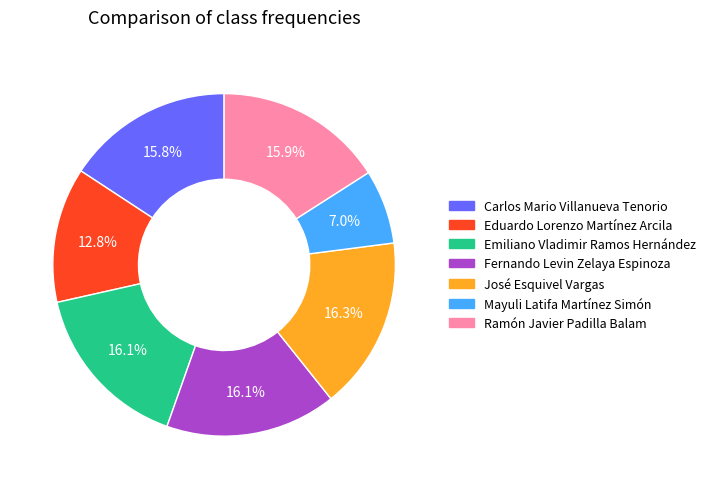

Does any single category account for the majority?

No